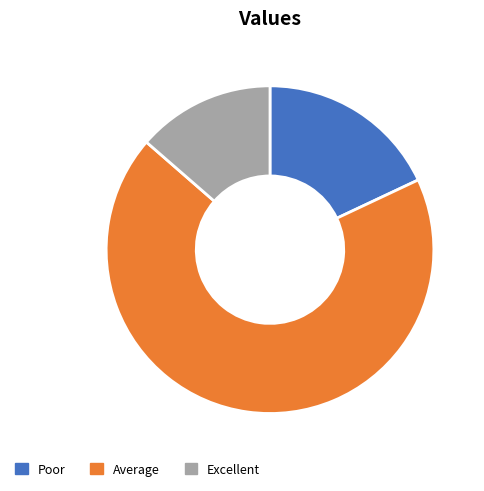

Is there a majority slice in this chart?

Yes